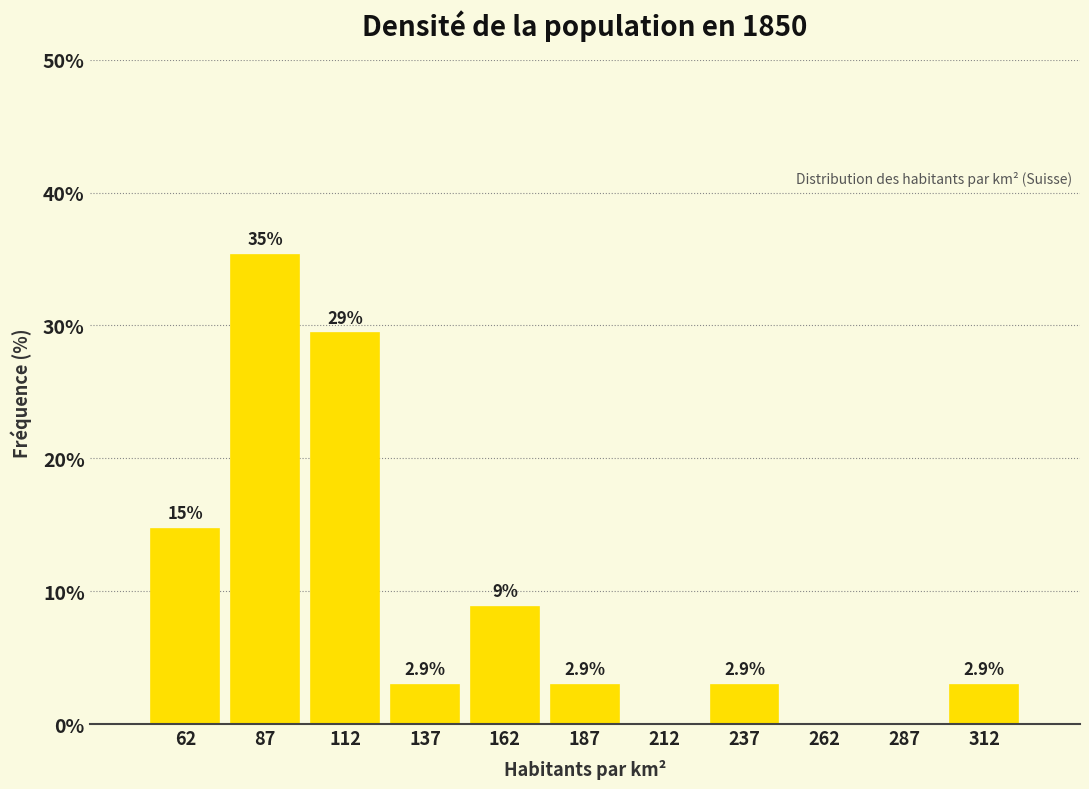

Which range on the x-axis has the tallest bar?

75 to 100